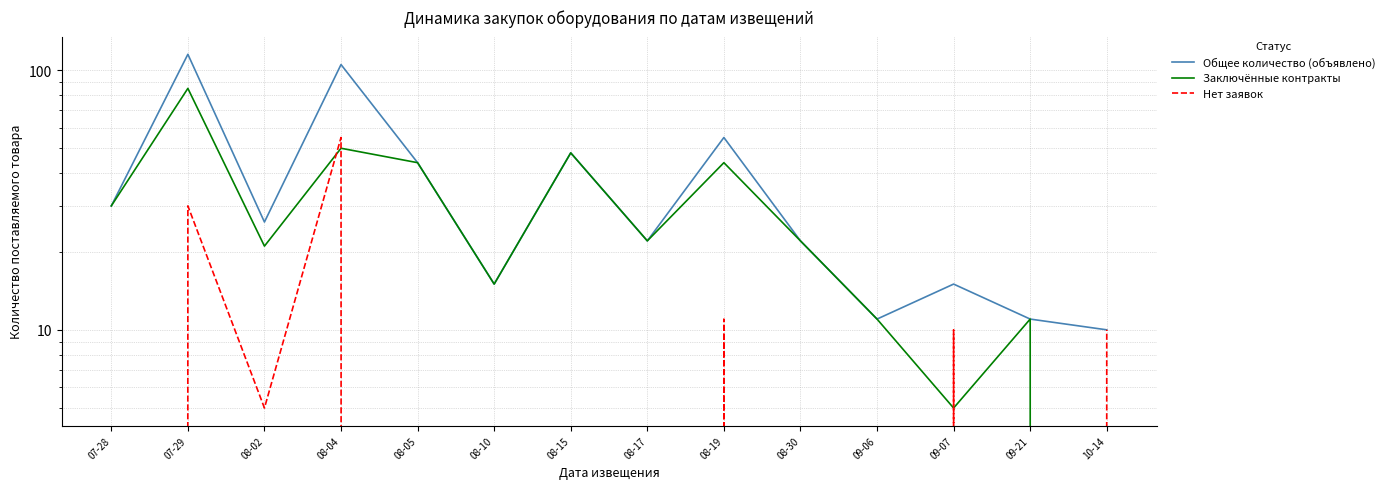

Rank the series by their maximum value, from lowest to highest.

Нет заявок, Заключённые контракты, Общее количество (объявлено)